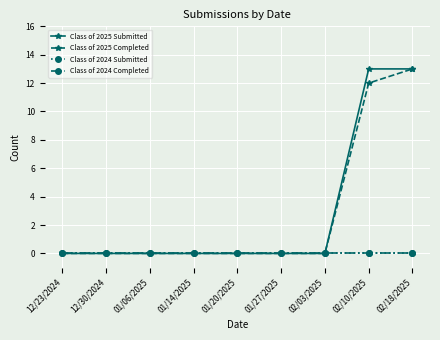

What is the label of the 7th point from the left?

02/03/2025